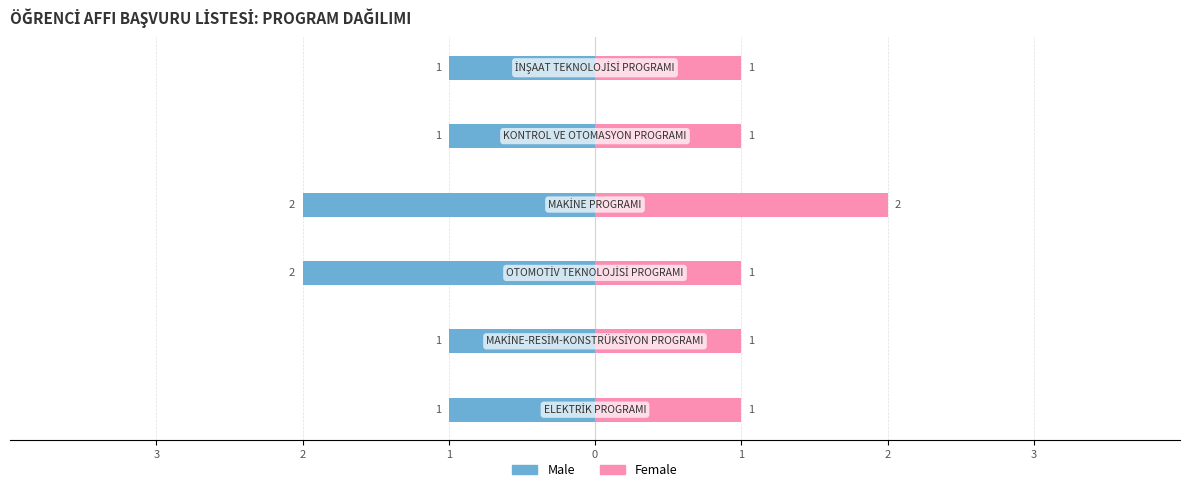

Reading left to right, extract all data points from this chart.

Male: 3=-1	2=-1	1=-2	0=-2	1=-1	2=-1
Female: 3=1	2=1	1=1	0=2	1=1	2=1